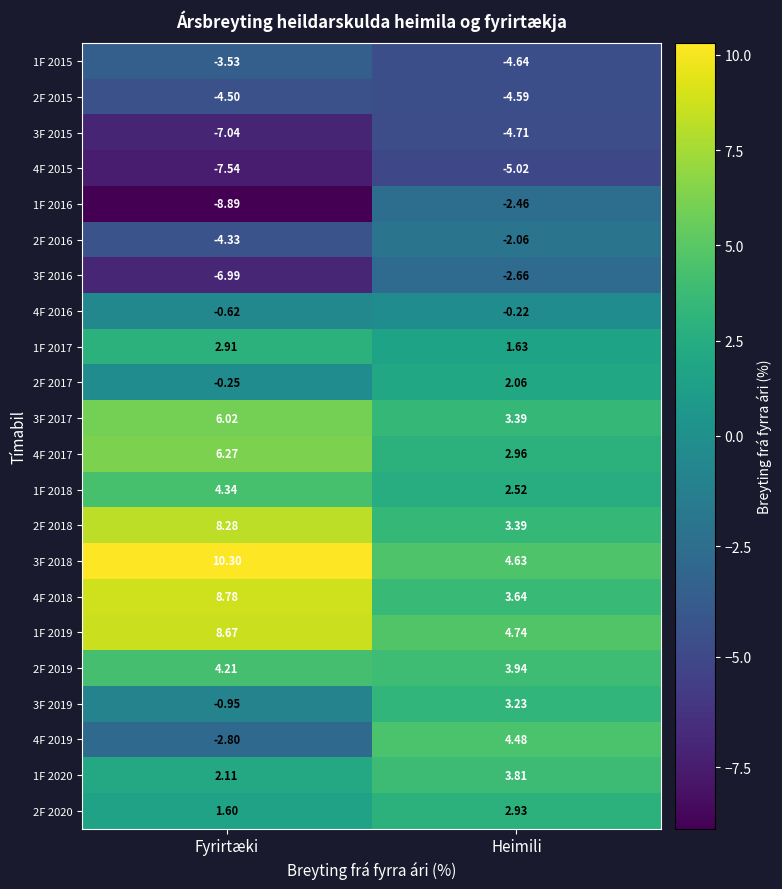

Where is 4F 2016 nearest to the value 0?

Heimili